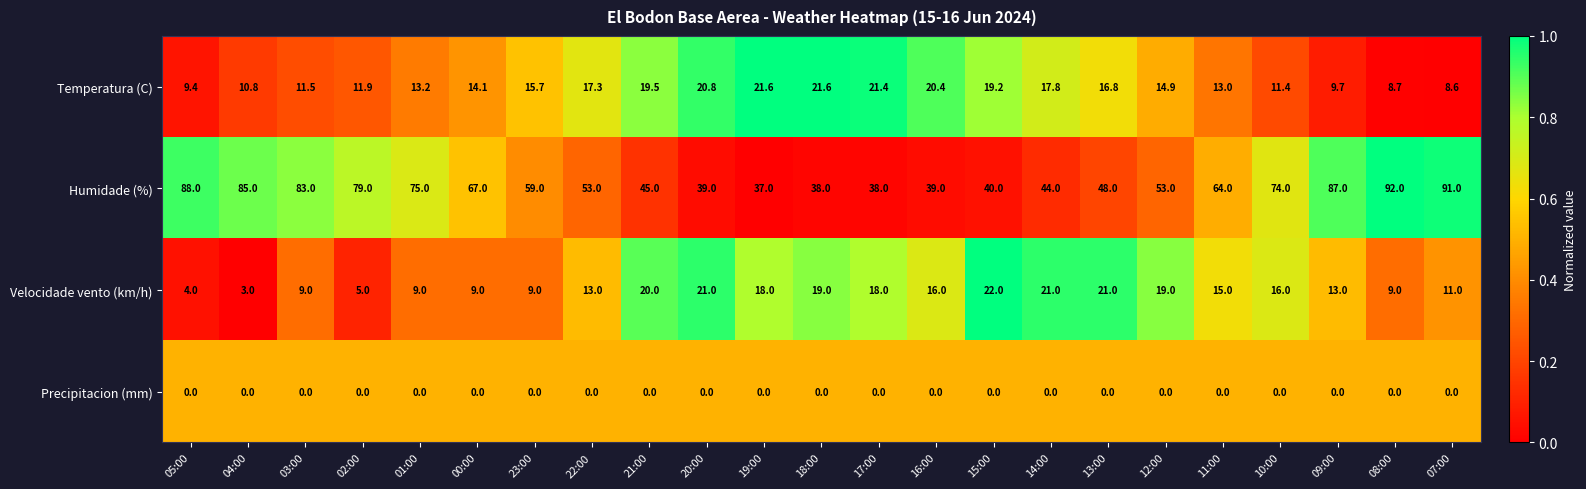

Which label corresponds to the largest value in the chart?

08:00